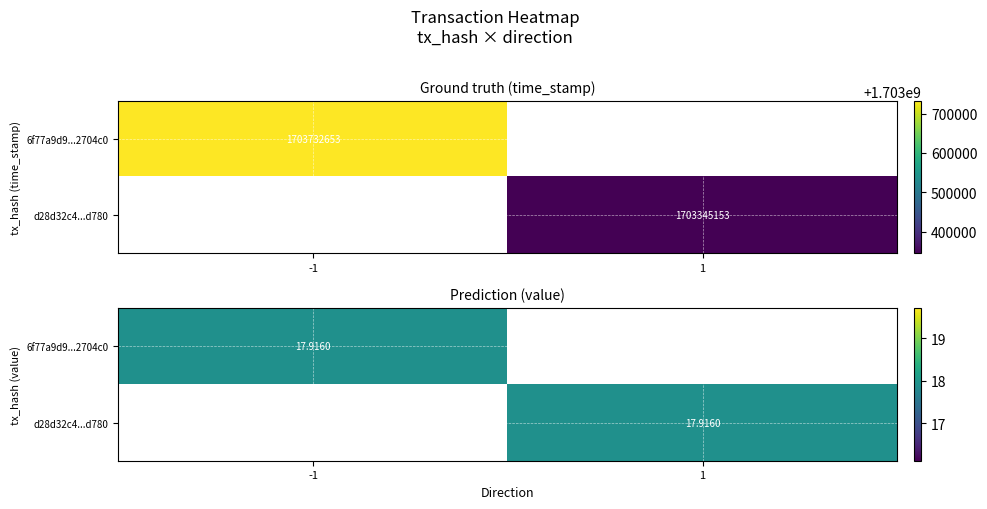

What is the difference between the highest and lowest values at time_stamp?

387500